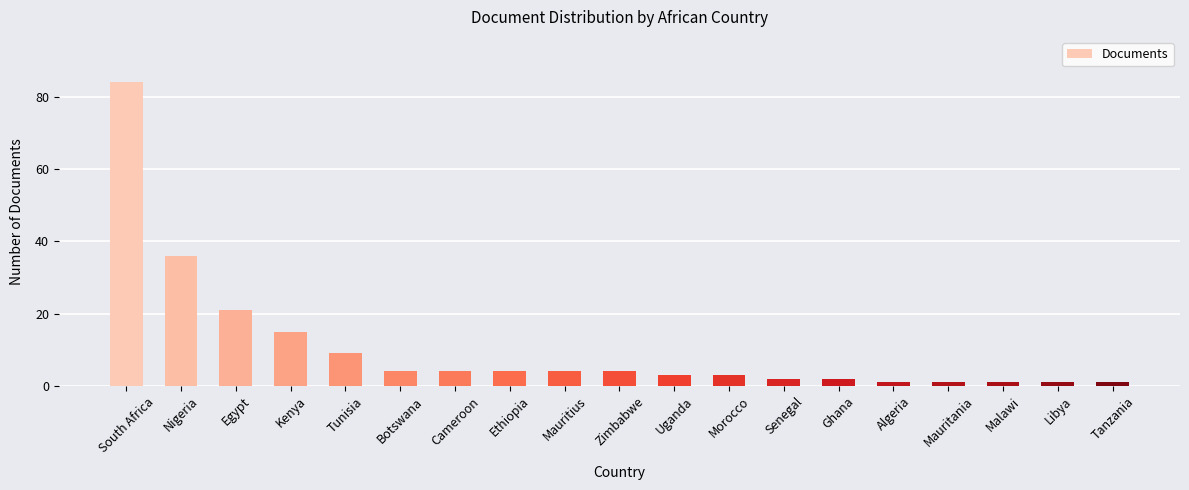

Count the number of data series in this chart.

1